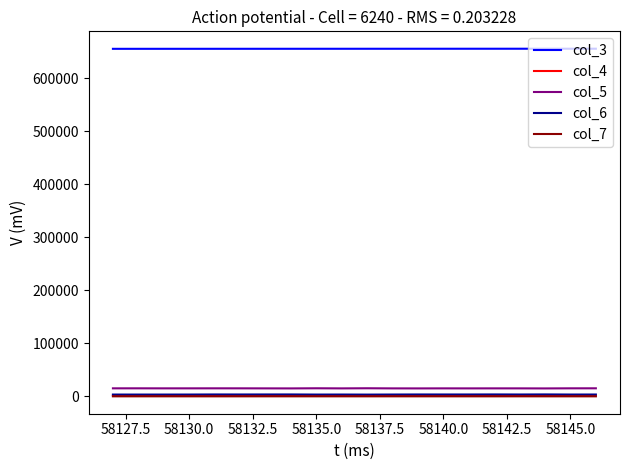

What is the maximum value shown in the chart?

656130